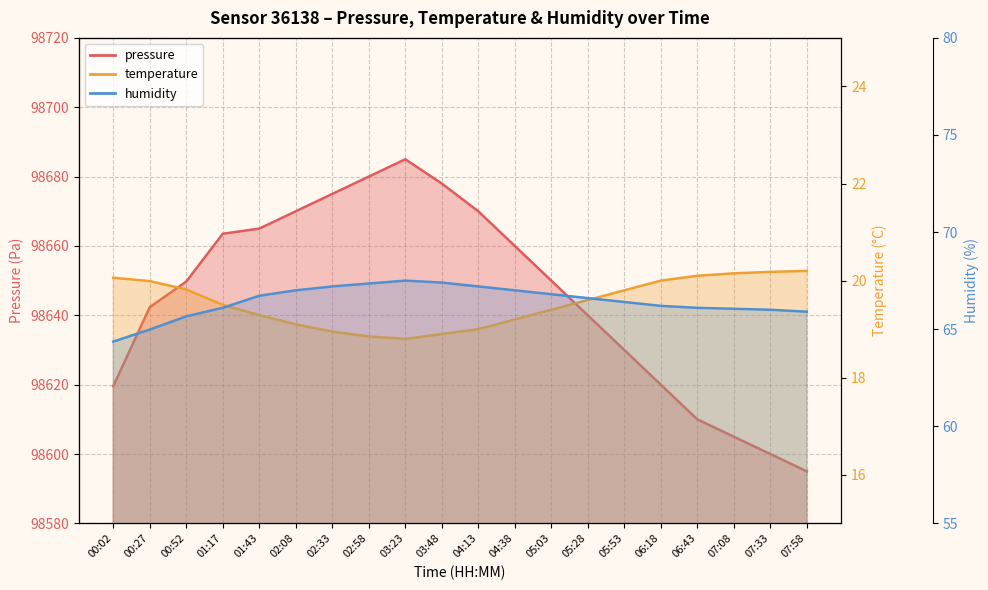

What is the minimum value shown in the chart?

18.8